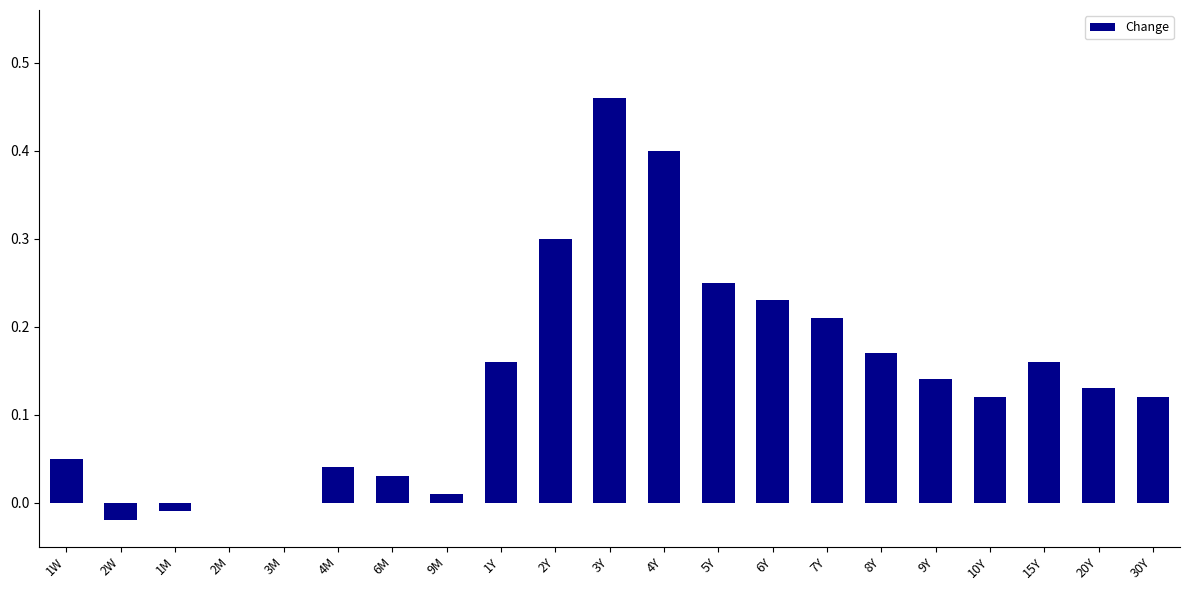

The value at 5Y is 0.1. True or false?

False